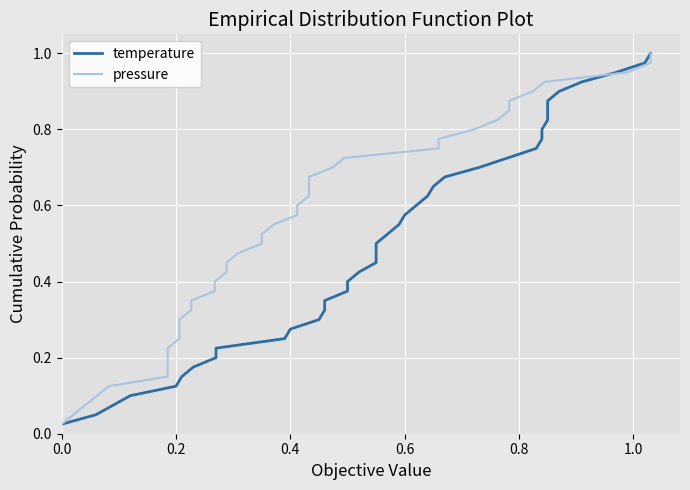

What are all the series names shown in the legend?

temperature, pressure